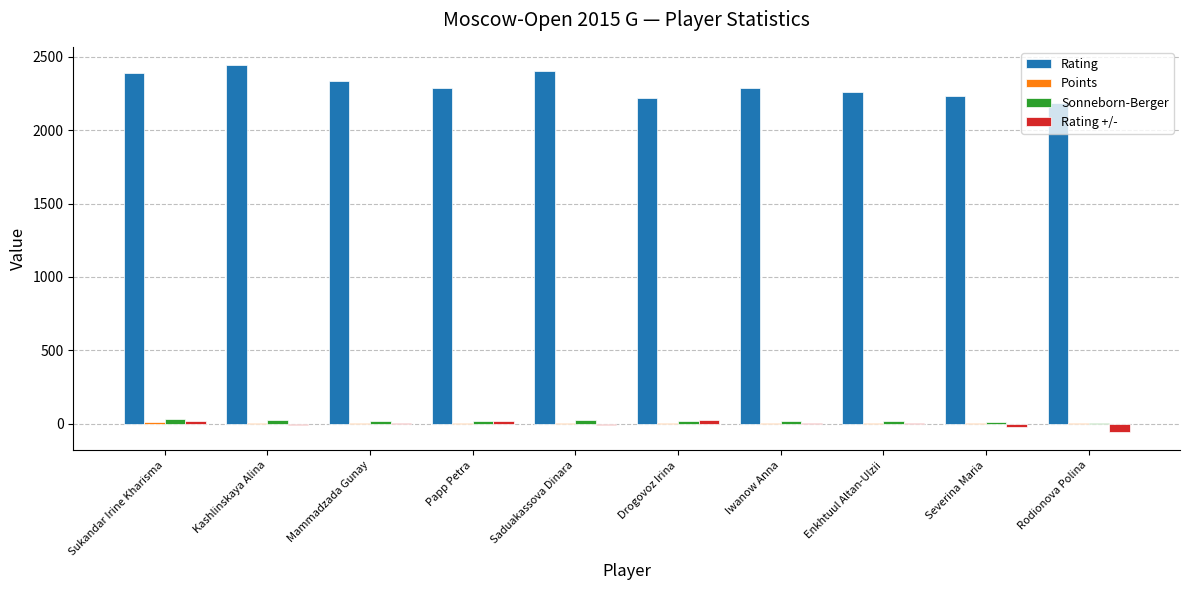

Which series has the largest range (max minus min)?

Rating